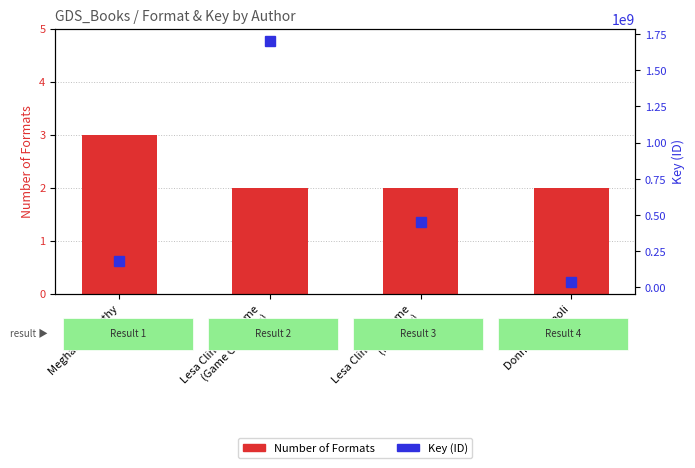

Rank the series at Lesa Cline-Ransome
(My Story) from highest to lowest value.

Key (ID), Number of Formats